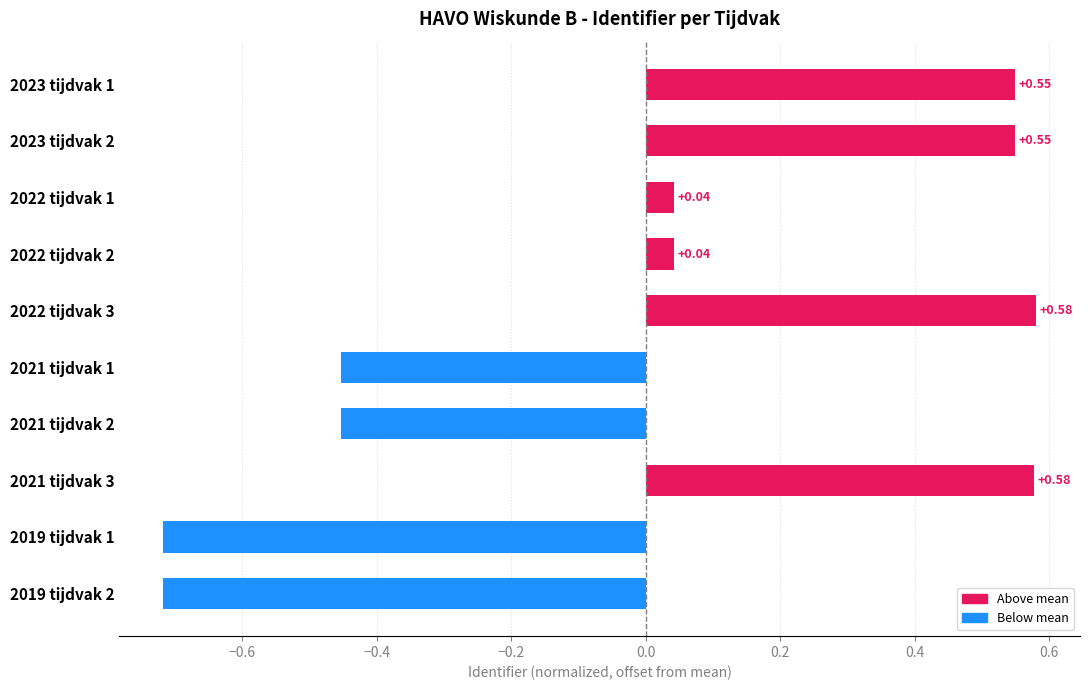

Count the number of values greater than 0.

6